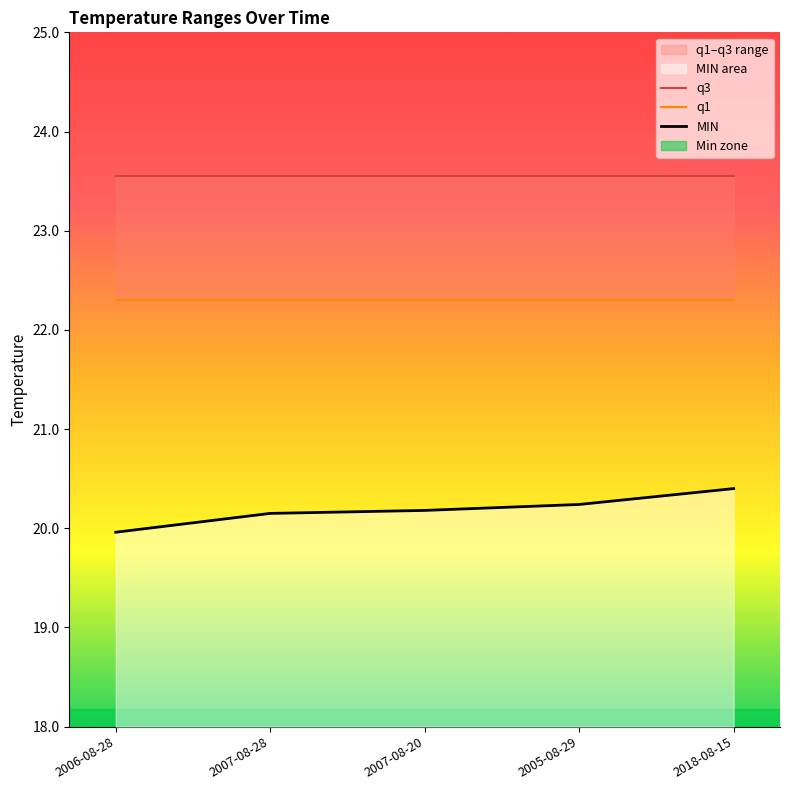

Reading left to right, what are all the values shown in this chart?

q3: 2006-08-28=23.6	2007-08-28=23.6	2007-08-20=23.6	2005-08-29=23.6	2018-08-15=23.6
q1: 2006-08-28=22.3	2007-08-28=22.3	2007-08-20=22.3	2005-08-29=22.3	2018-08-15=22.3
MIN: 2006-08-28=20.0	2007-08-28=20.1	2007-08-20=20.2	2005-08-29=20.2	2018-08-15=20.4